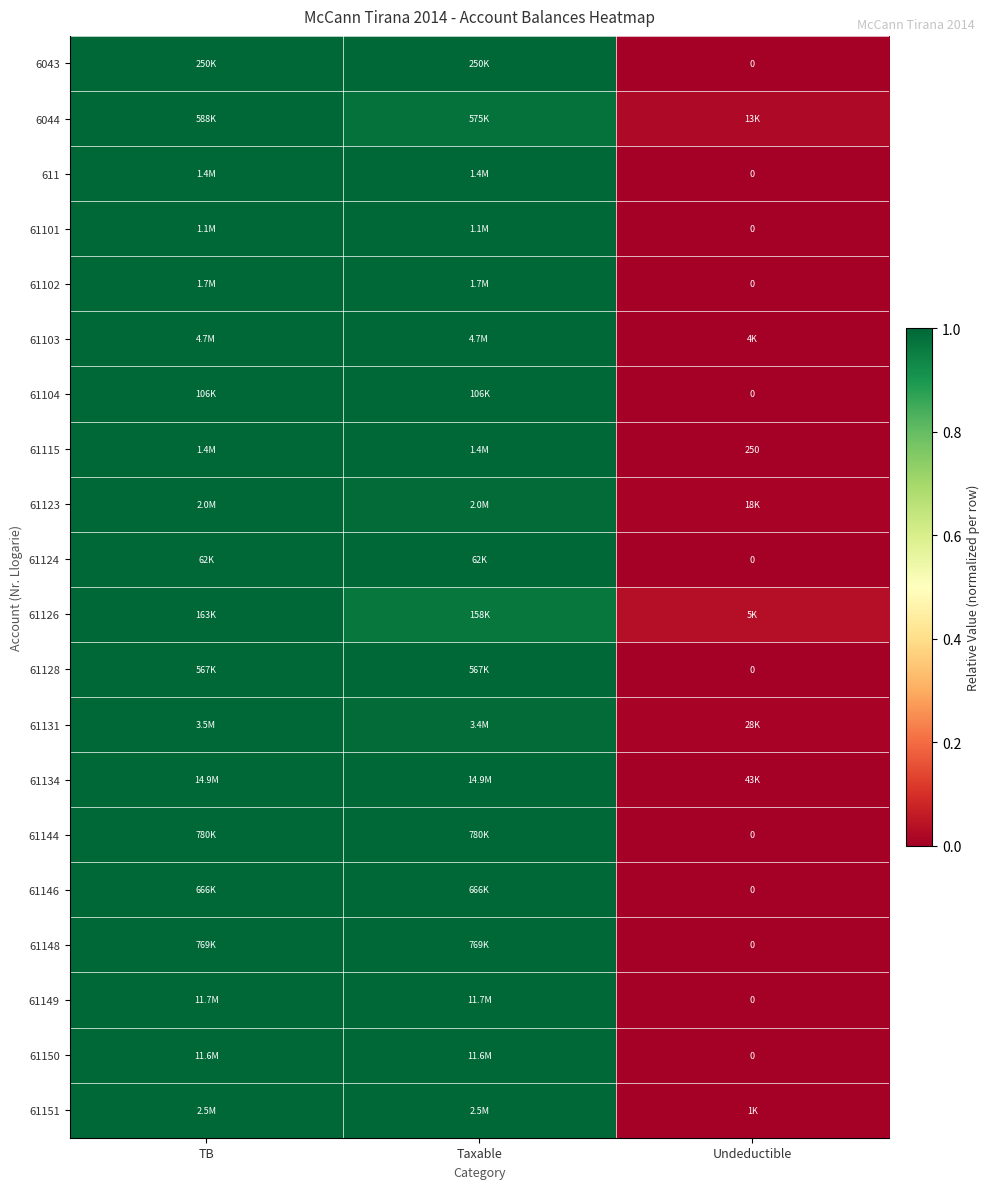

At which category does the chart reach its peak across all series?

TB